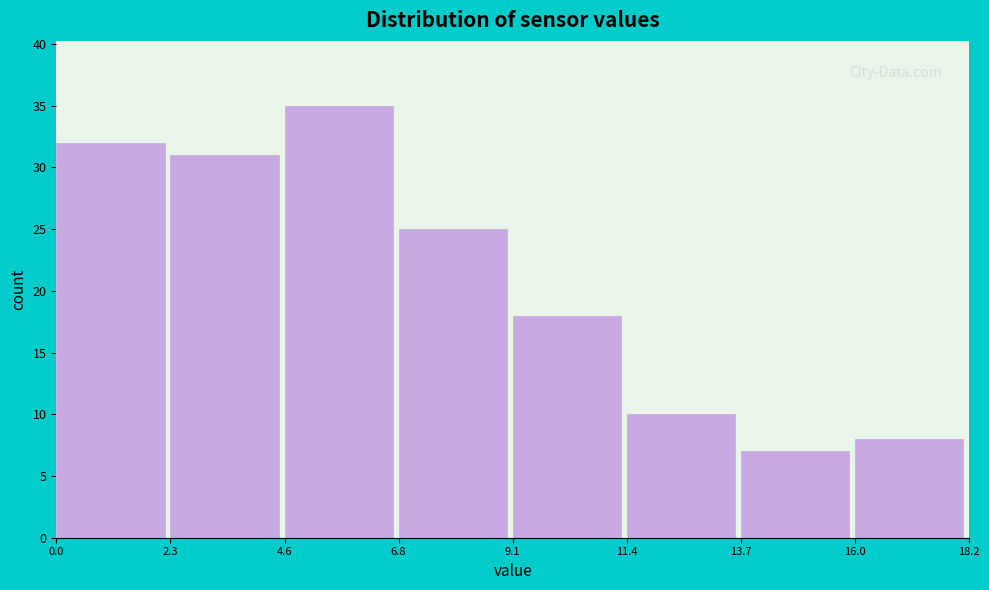

Over which range of the x-axis is the bar tallest?

4.6 to 6.8